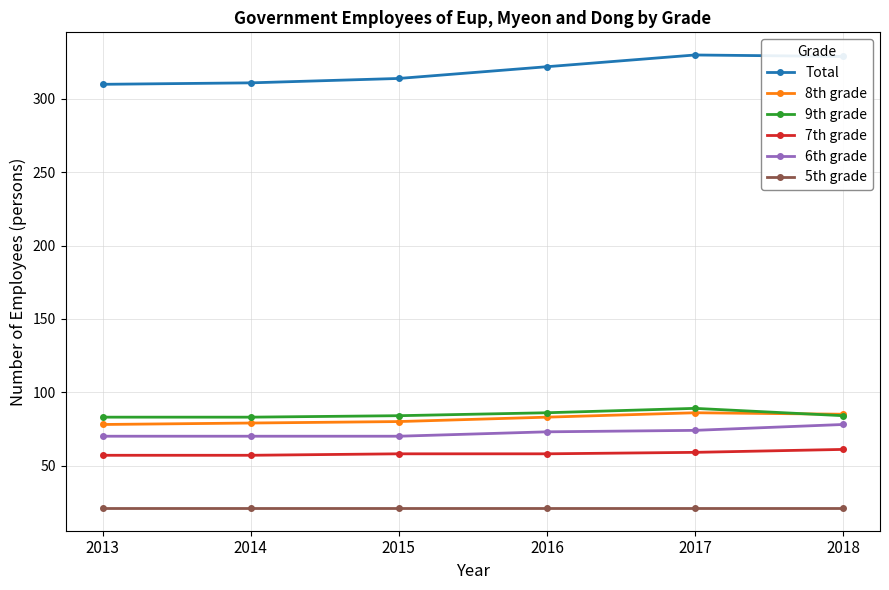

What is the smallest value displayed?

21